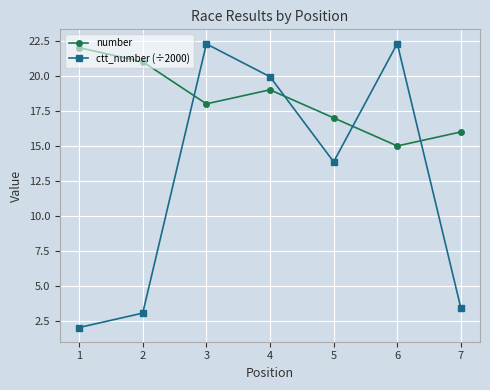

How many lines are shown in the chart?

2